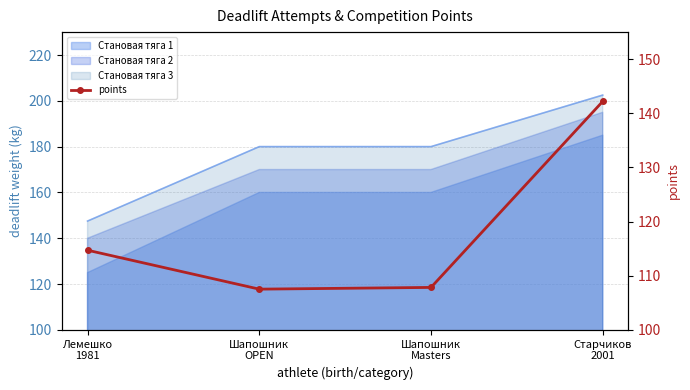

The chart shows a value of 37.2 at Шапошник
Masters. True or false?

False